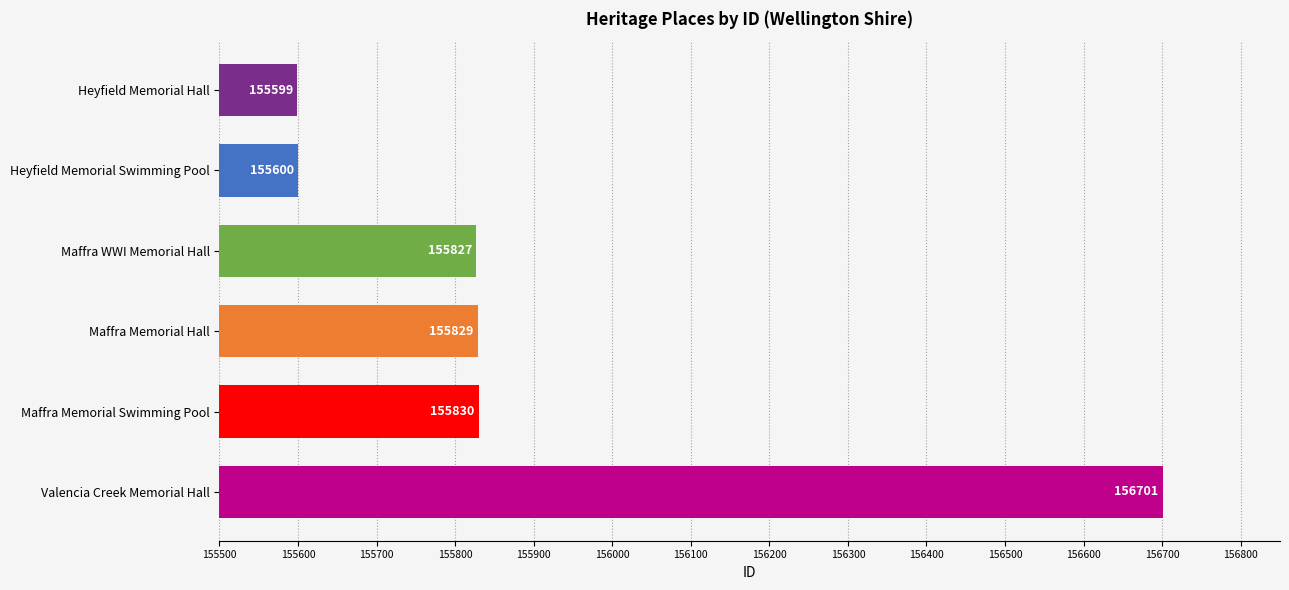

Between Maffra Memorial Hall and Heyfield Memorial Hall, which is larger?

Maffra Memorial Hall